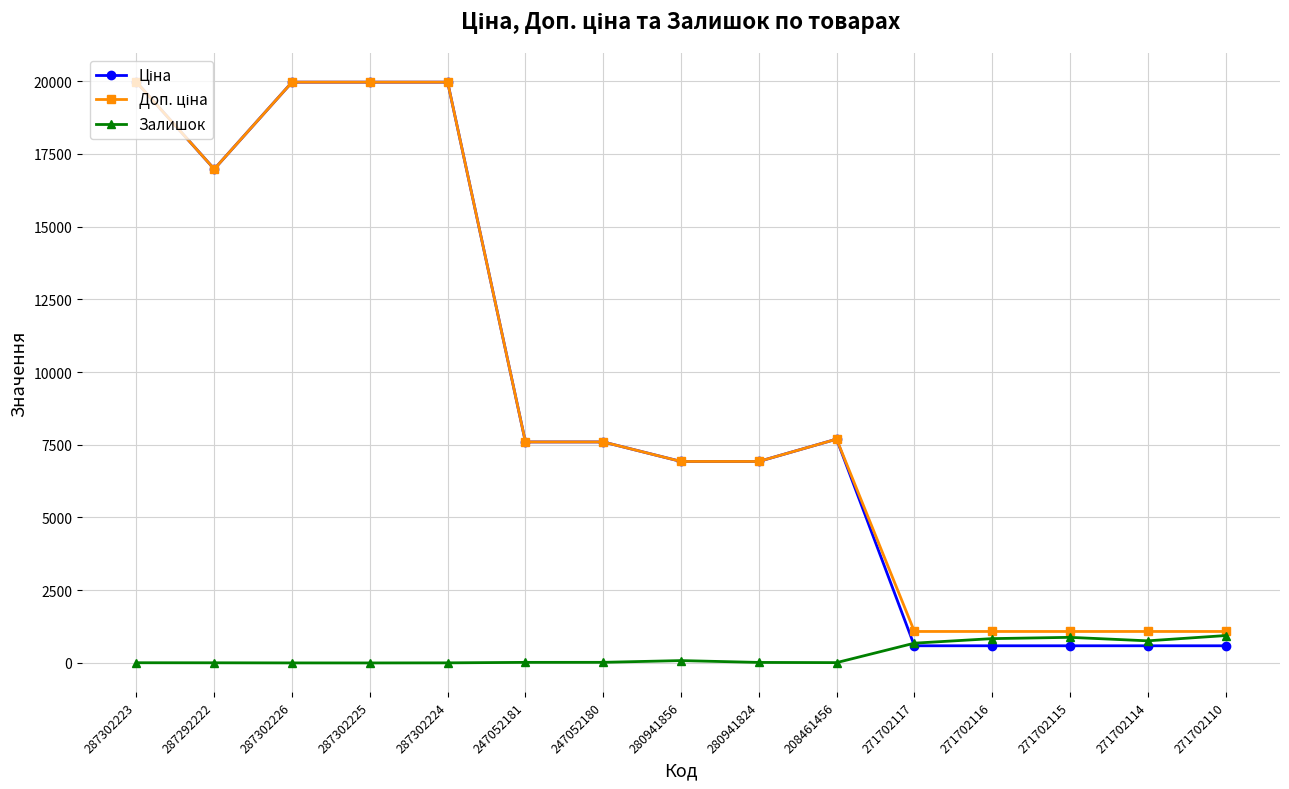

At how many categories does at least one series exceed 4497?

10